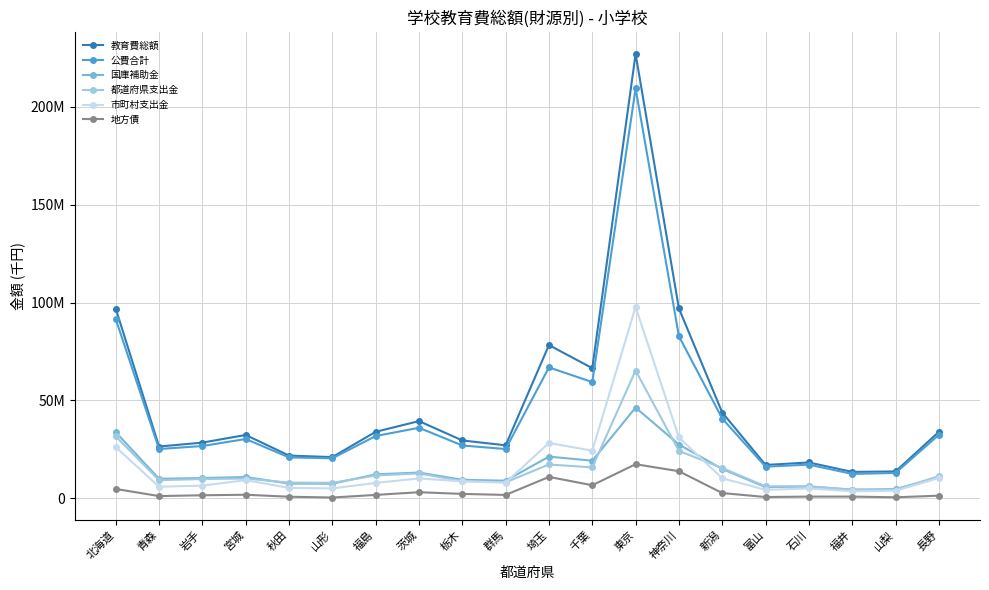

What is the smallest value displayed?

414000